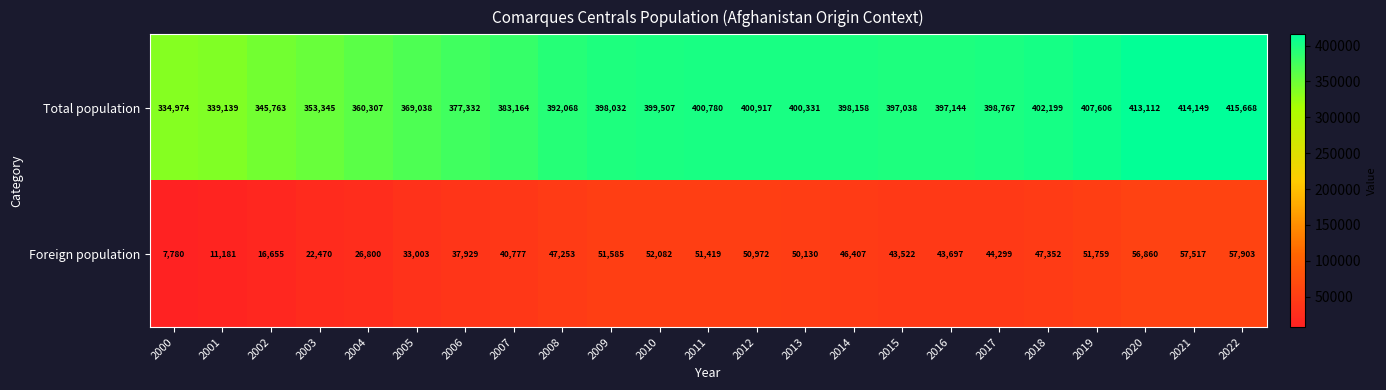

The value of Total population at 2017 is 697105. True or false?

False